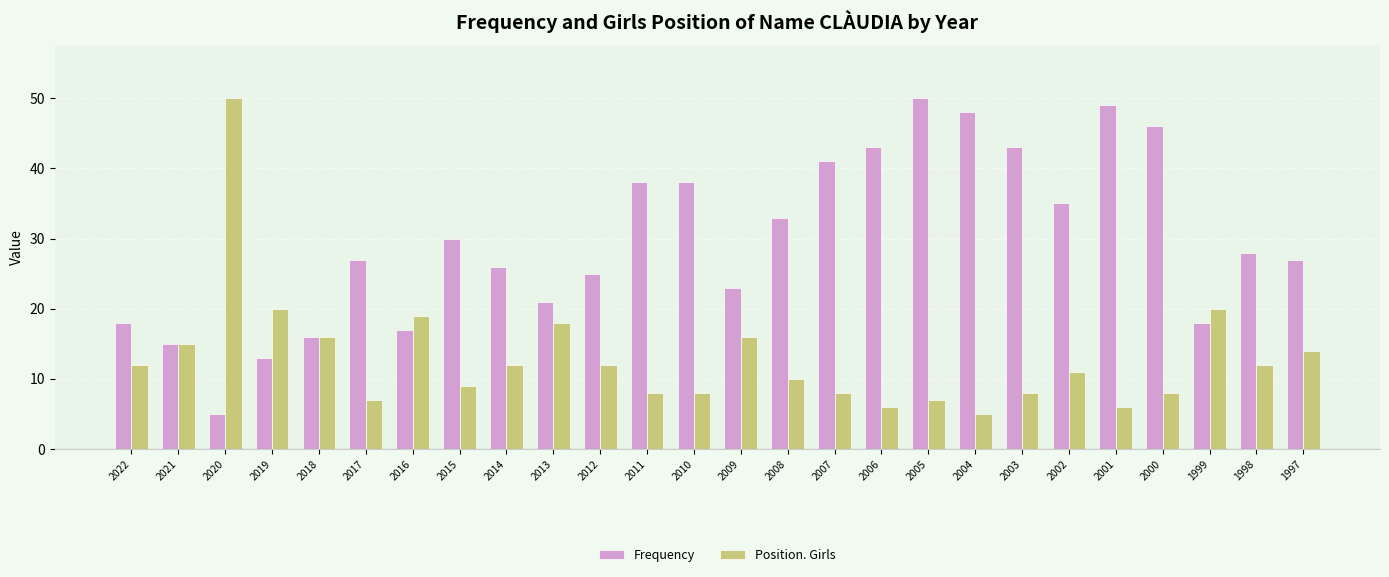

What is the difference between the second highest and minimum values in the Position. Girls series?

15